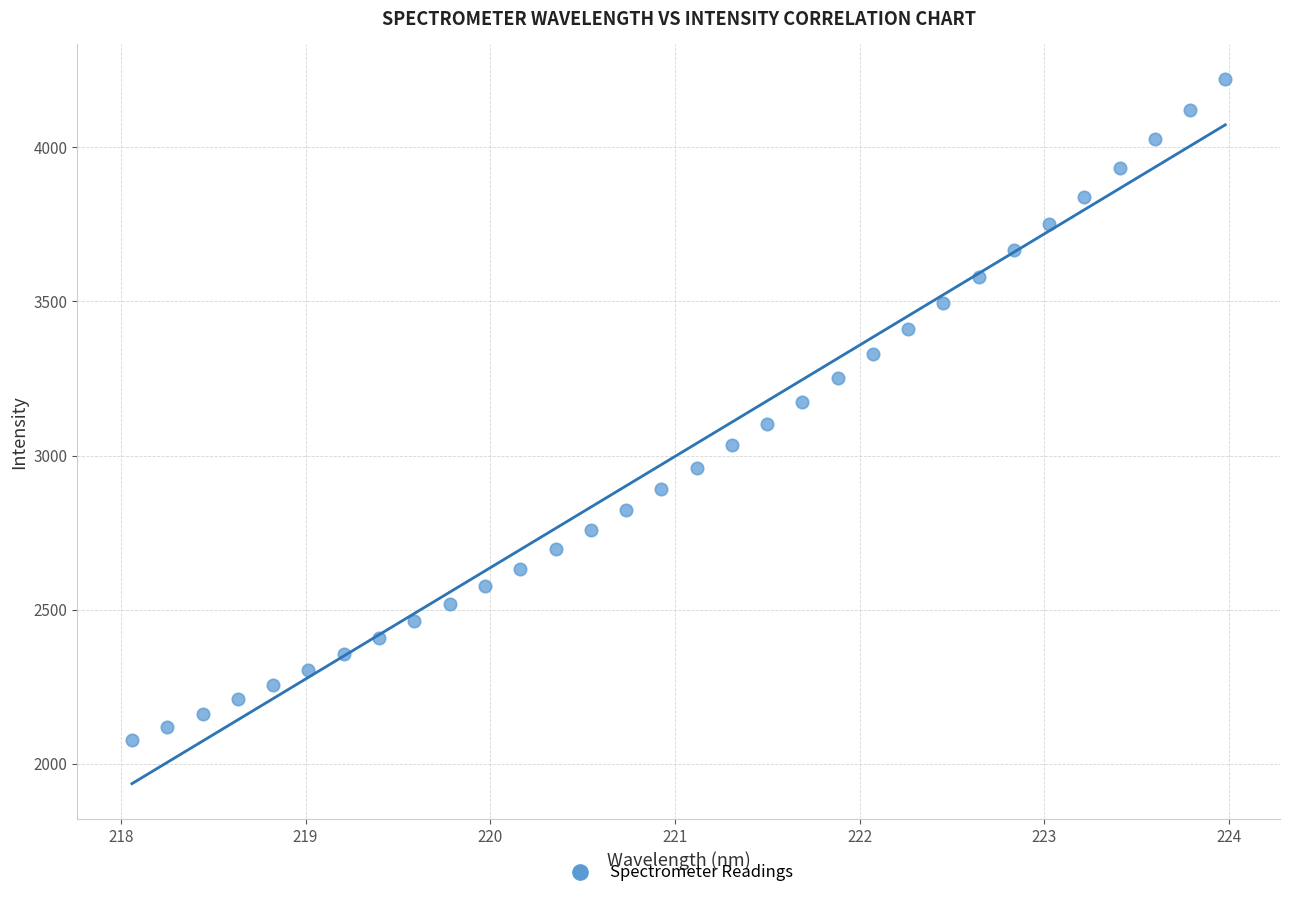

What is the range of Y values (max minus min)?

2144.7